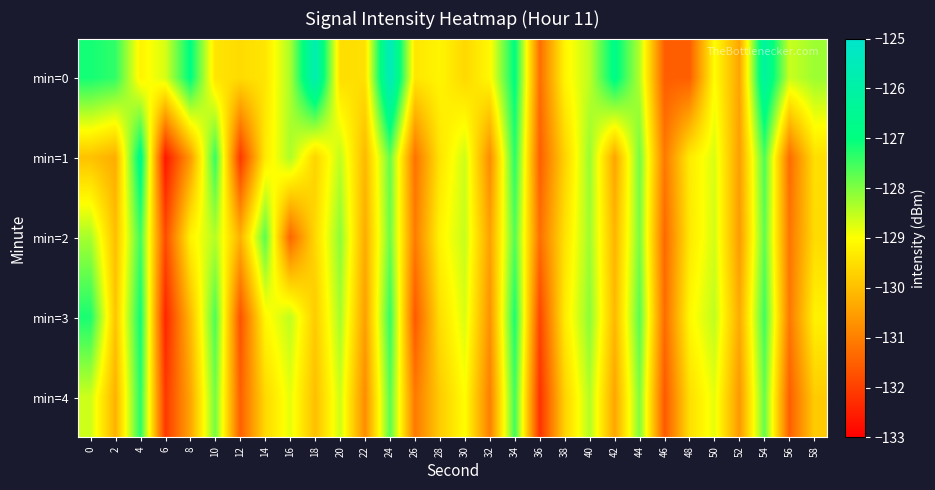

What is the difference between the highest and lowest values at 40?

0.4